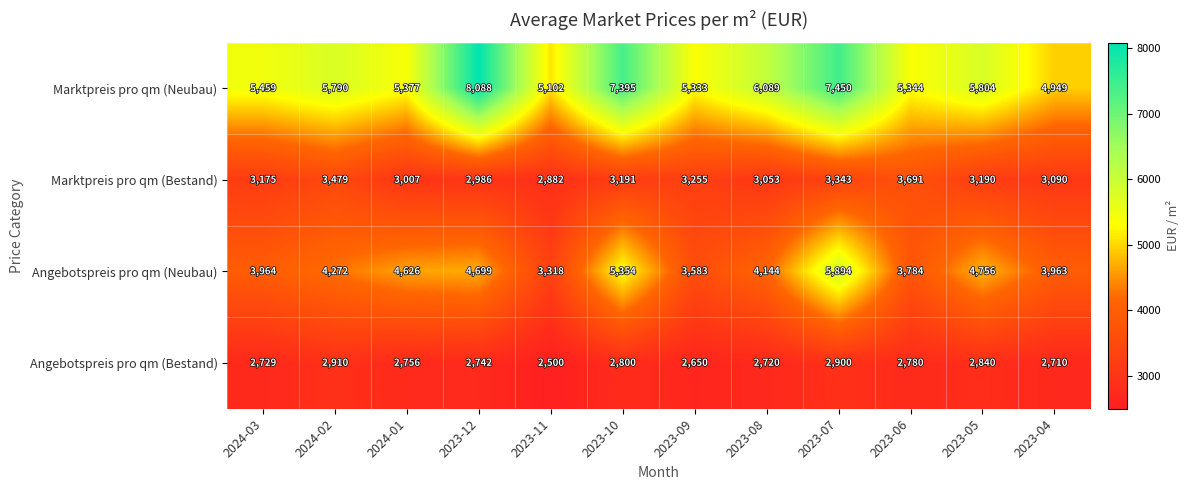

Rank the categories by Angebotspreis pro qm (Neubau) value from highest to lowest.

2023-07, 2023-10, 2023-05, 2023-12, 2024-01, 2024-02, 2023-08, 2024-03, 2023-04, 2023-06, 2023-09, 2023-11